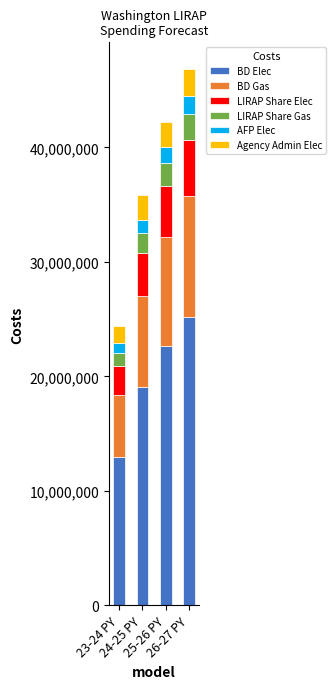

What is the minimum value for BD Elec?

12941753.5